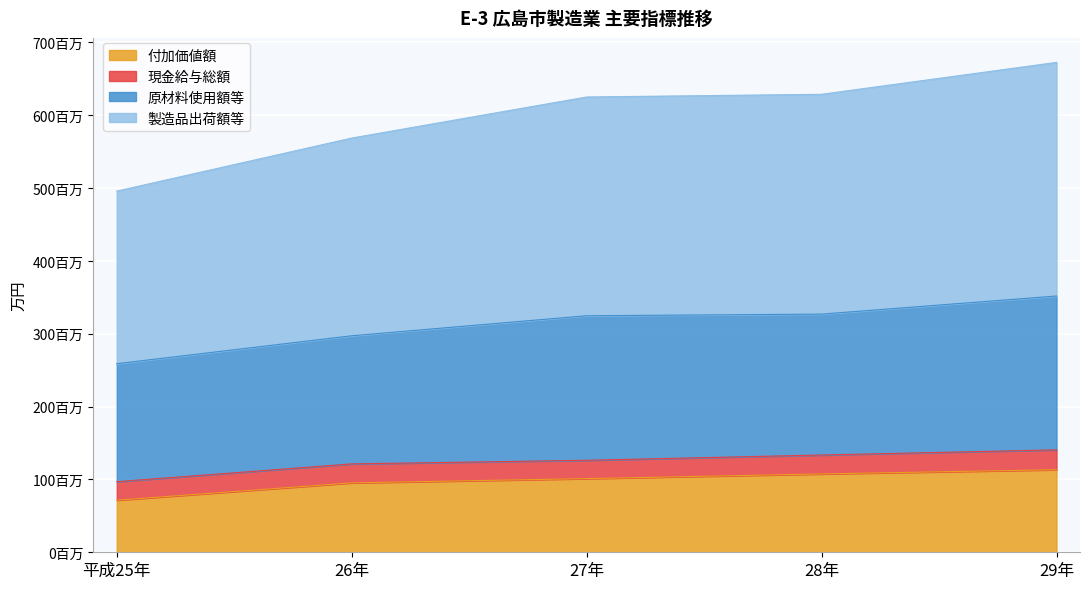

True or false: 製造品出荷額等 and 原材料使用額等 cross at least once.

False